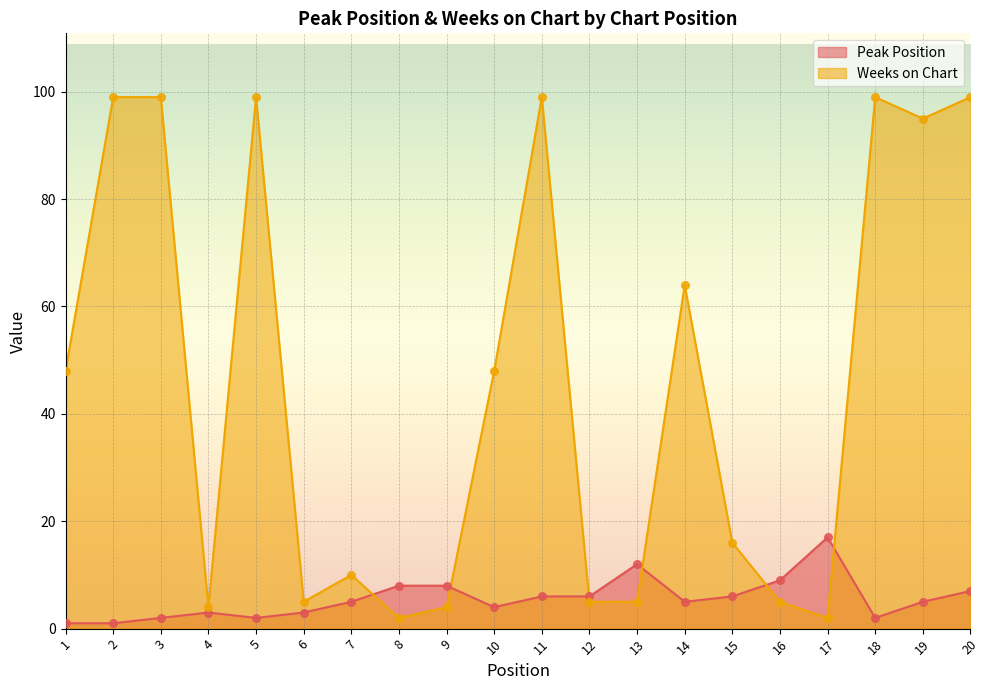

Which series has the widest spread of Y values?

Weeks on Chart